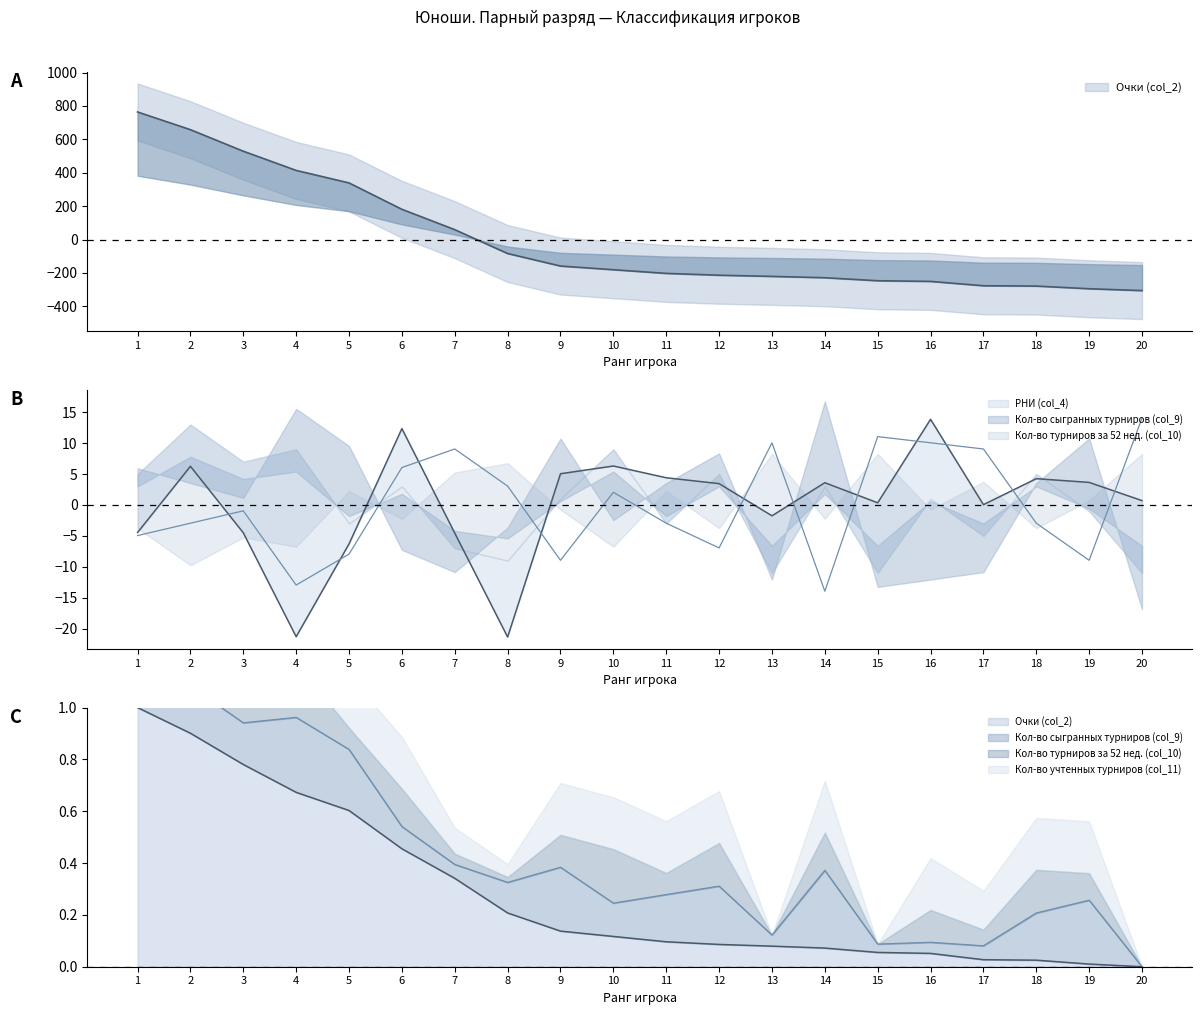

What is the value of the РНИ (col_4) point at the 11th from the left?

4.4